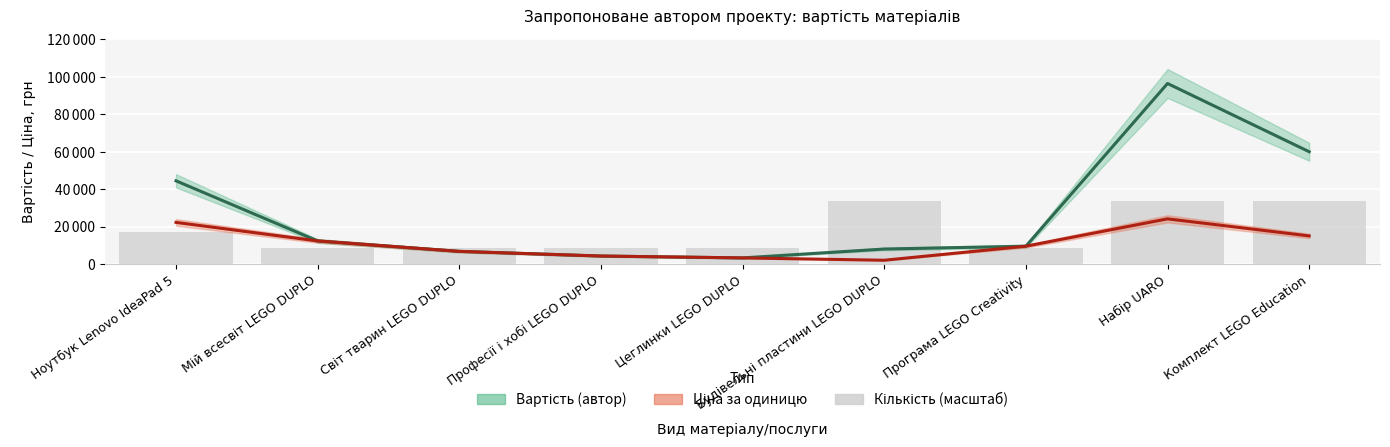

What is the label of the 4th bar from the left?

Професії і хобі LEGO DUPLO